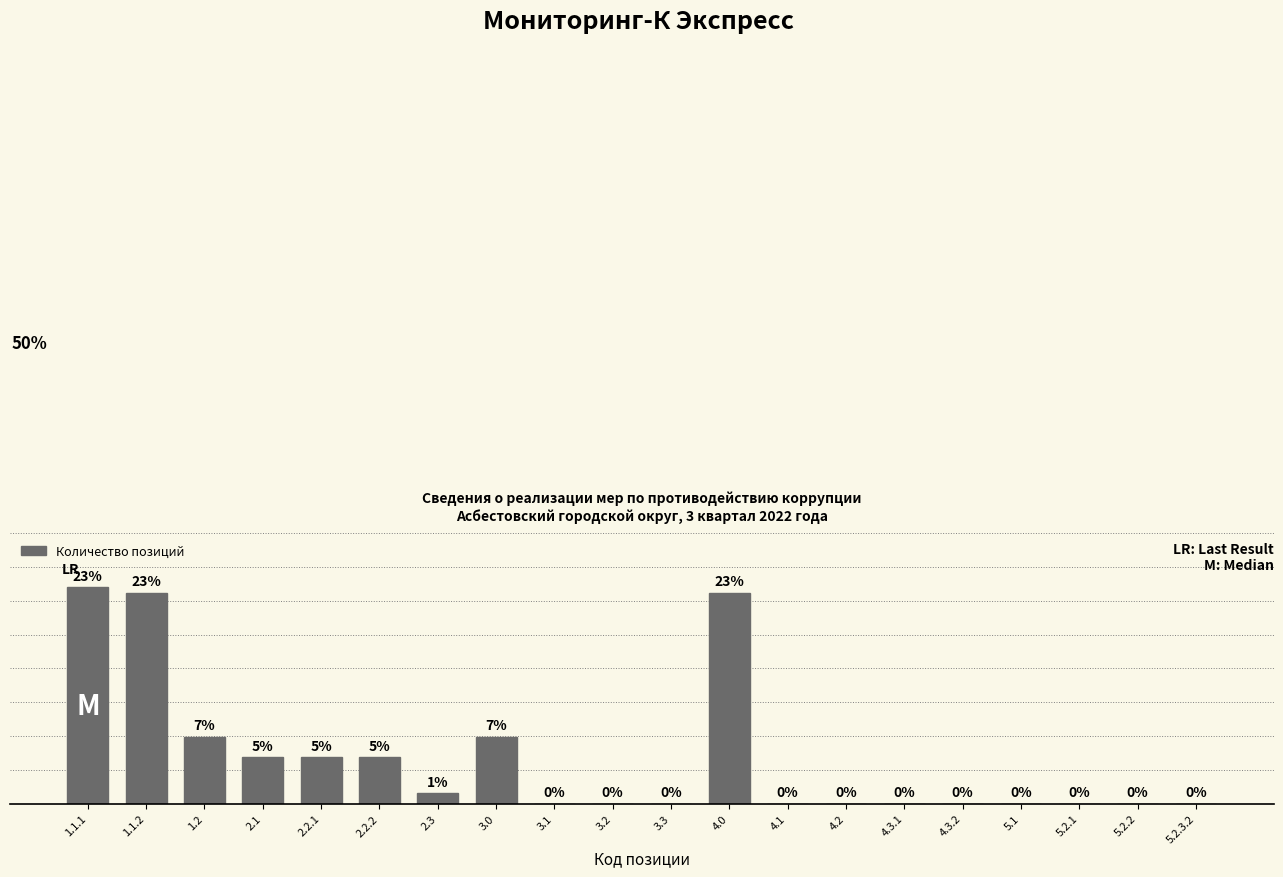

Which category has the highest value across all series?

1.1.1